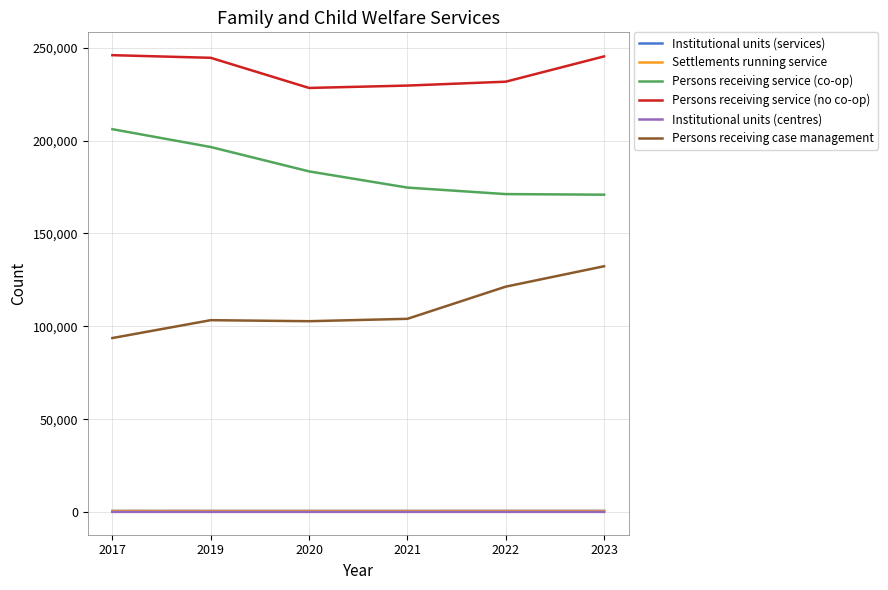

True or false: Persons receiving case management and Institutional units (services) cross at least once.

False